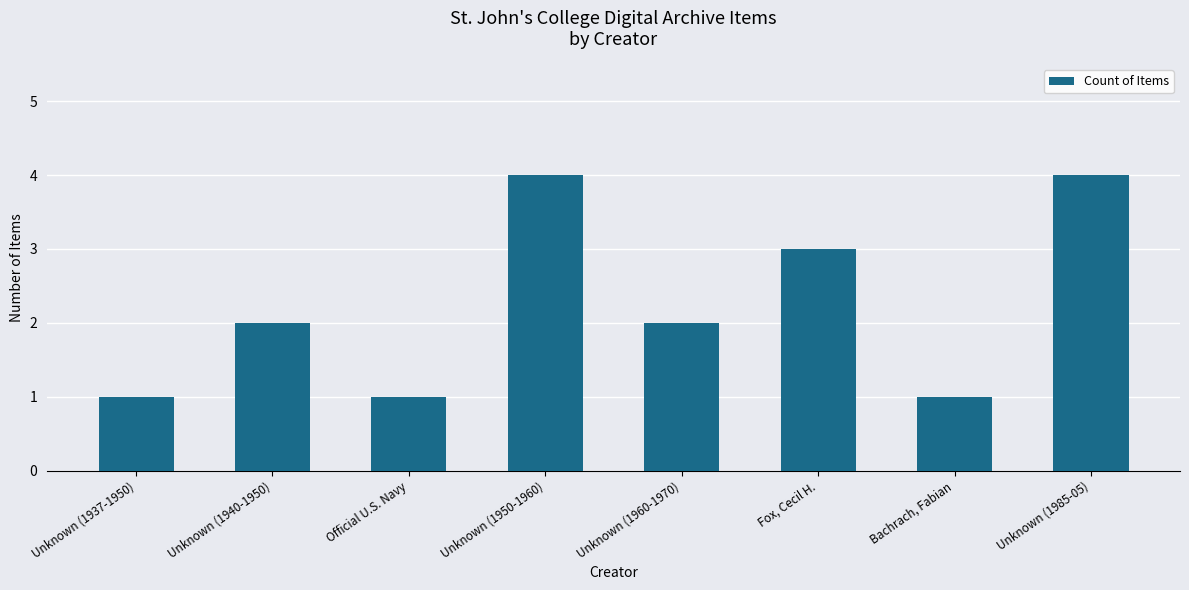

What position from the right is Unknown (1960-1970)?

4